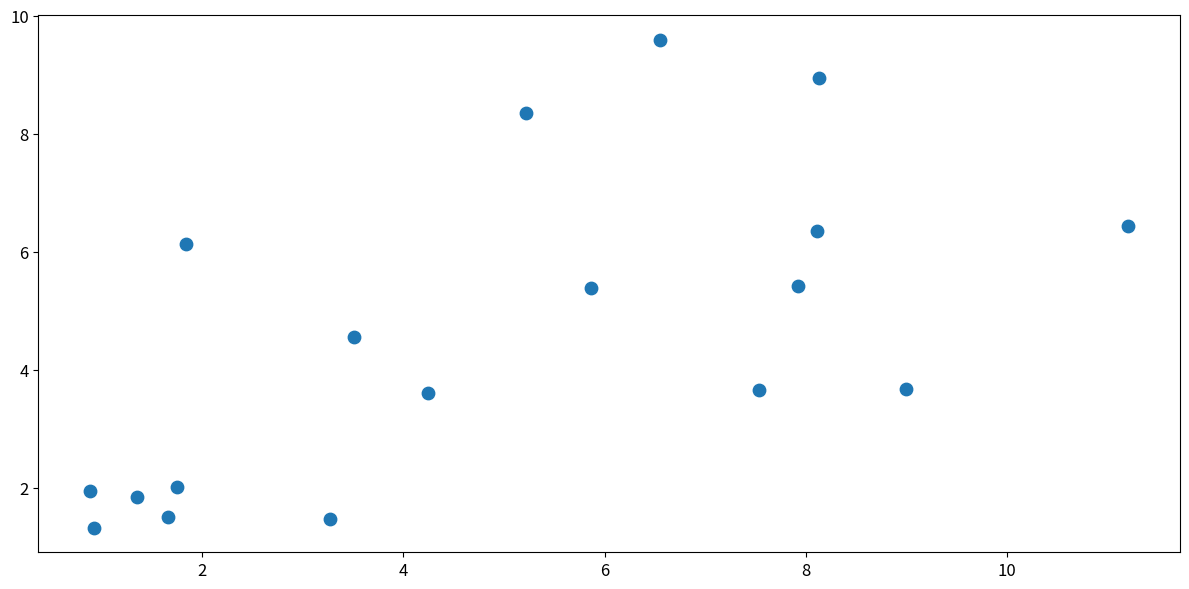

What is the range of X values (max minus min)?

10.3